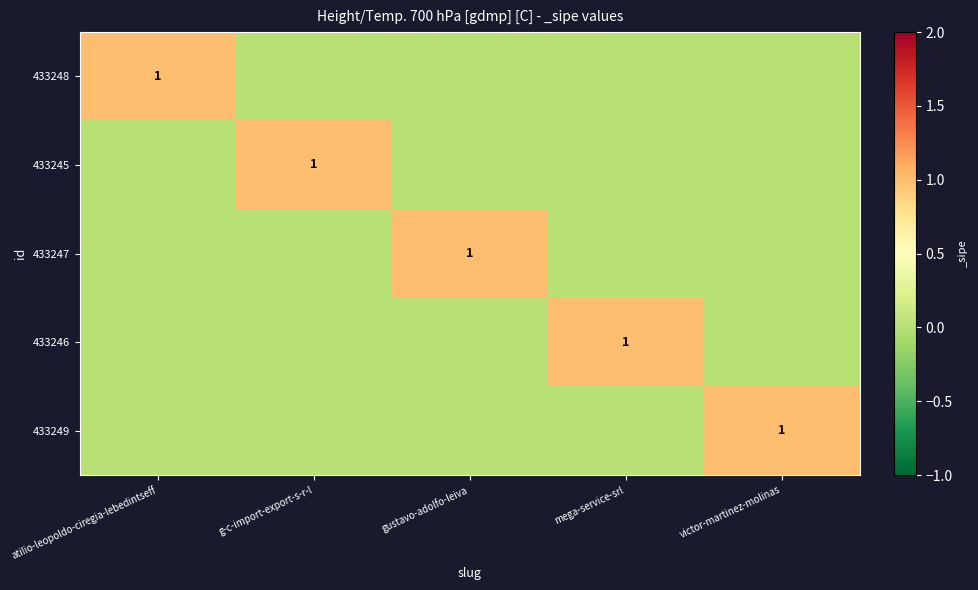

The value of 433246 at mega-service-srl is 1. True or false?

True